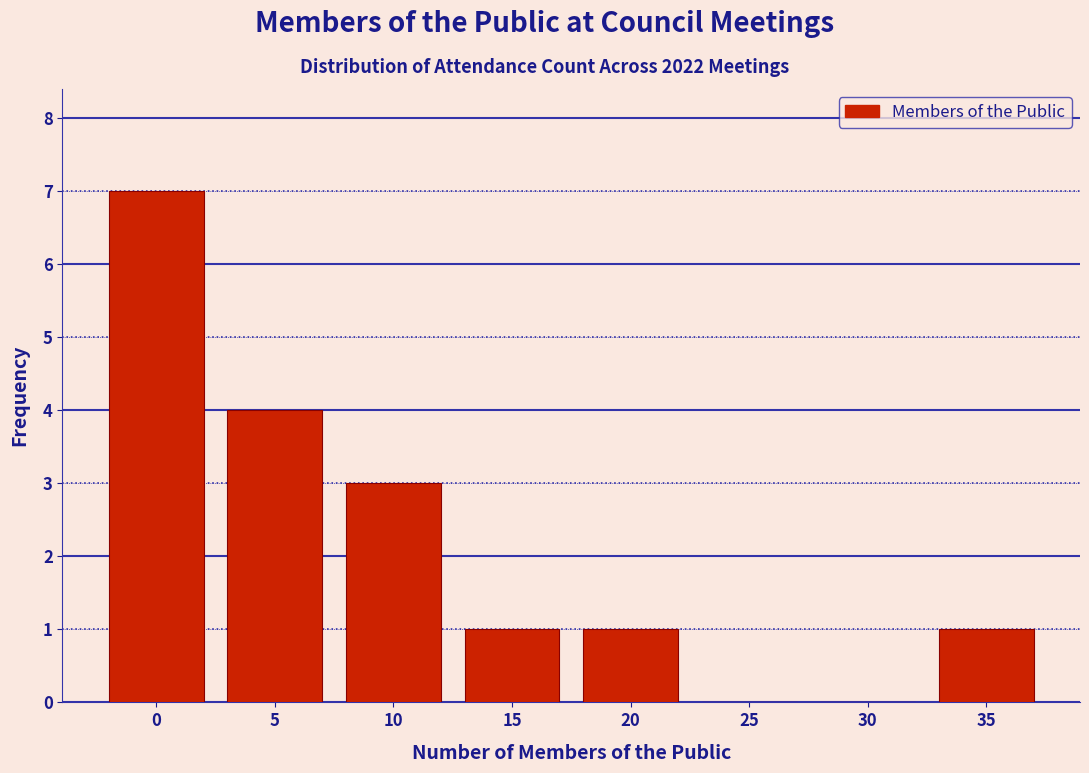

Reading right to left, what are all the values shown in this chart?

35=1	30=0	25=0	20=1	15=1	10=3	5=4	0=7